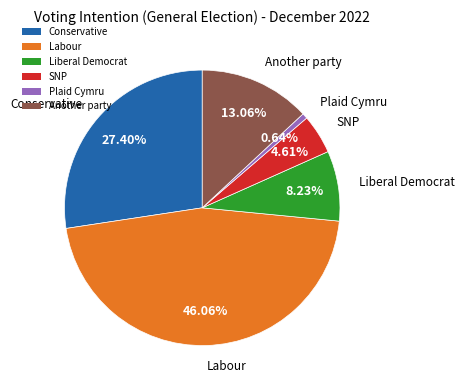

Rank the categories by value from highest to lowest.

Labour, Conservative, Another party, Liberal Democrat, SNP, Plaid Cymru